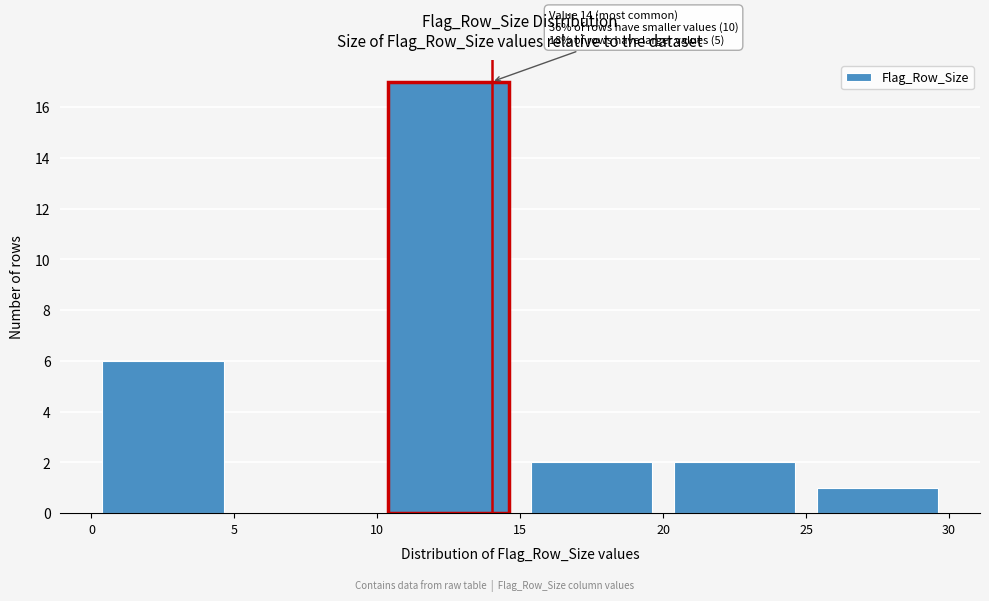

Which range on the x-axis has the tallest bar?

10 to 15